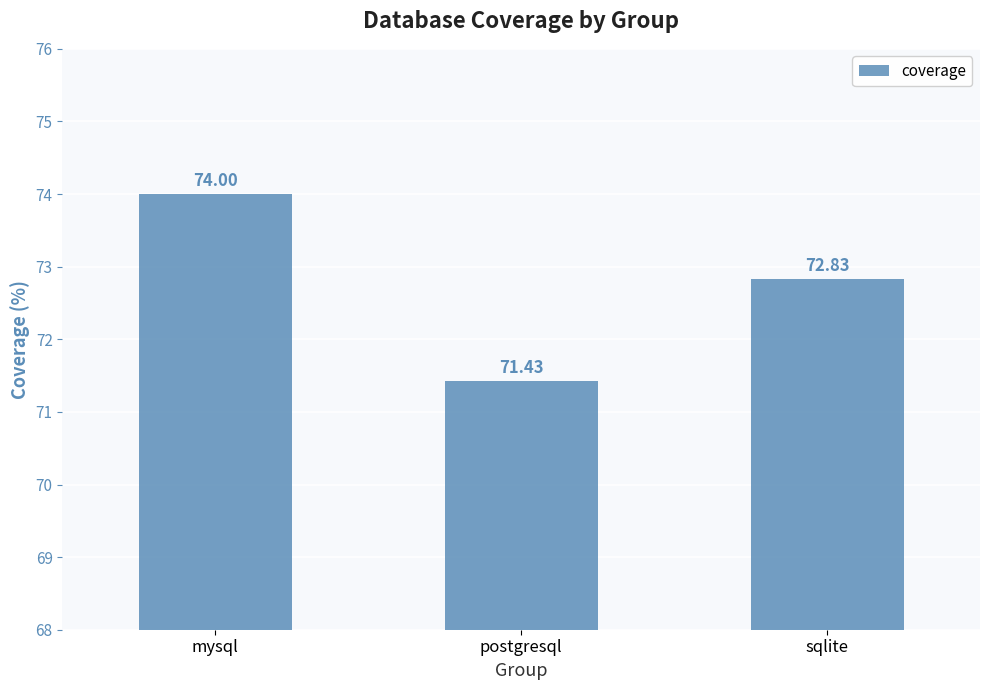

Which label corresponds to the smallest value in the chart?

postgresql